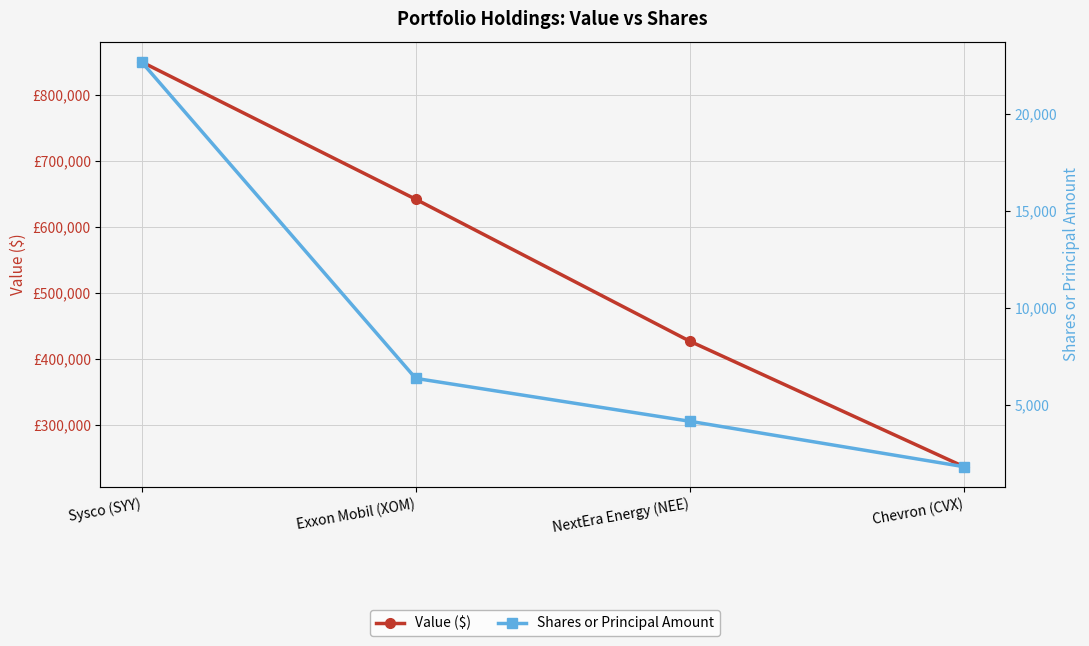

What is the value of the Value ($) point at the 1st from the left?

850000